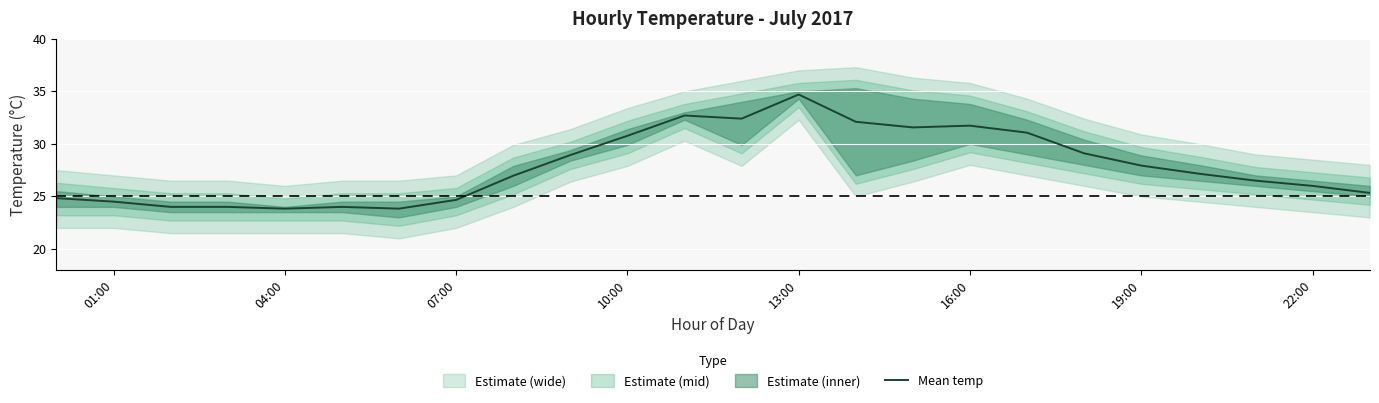

Is it true that Mean temp equals 10.3 at 10:00?

False